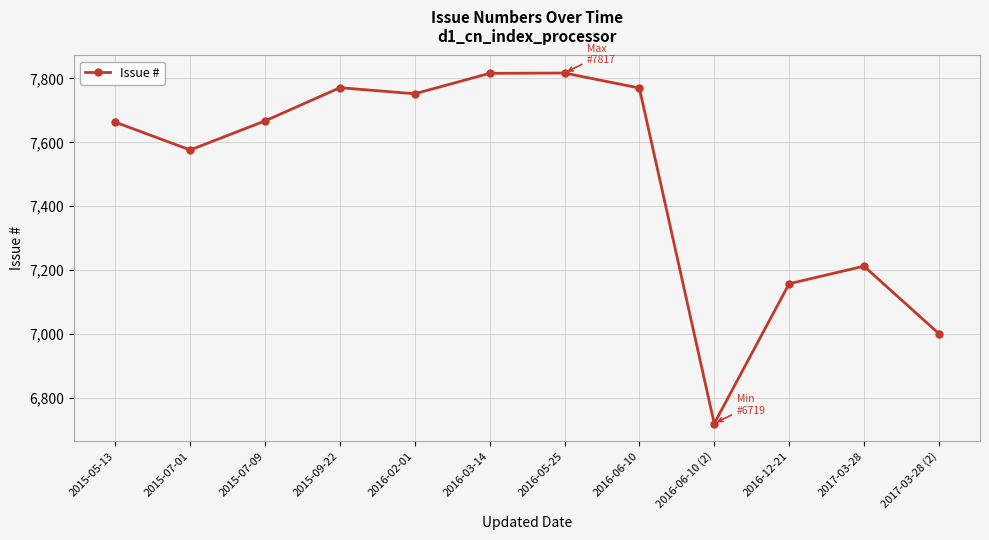

What is the average value?

7493